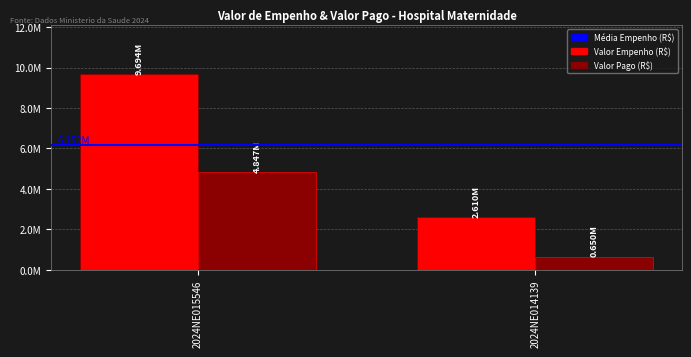

Are the bars grouped side by side (vs. stacked)?

Yes